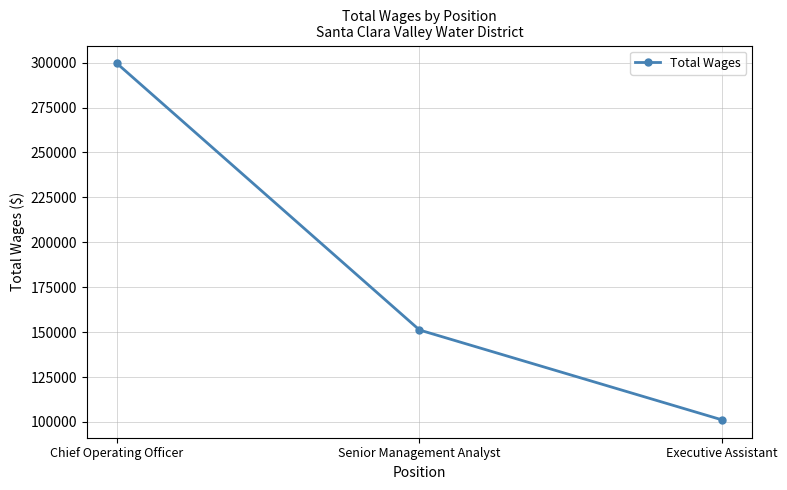

Does the chart have visible grid lines?

Yes